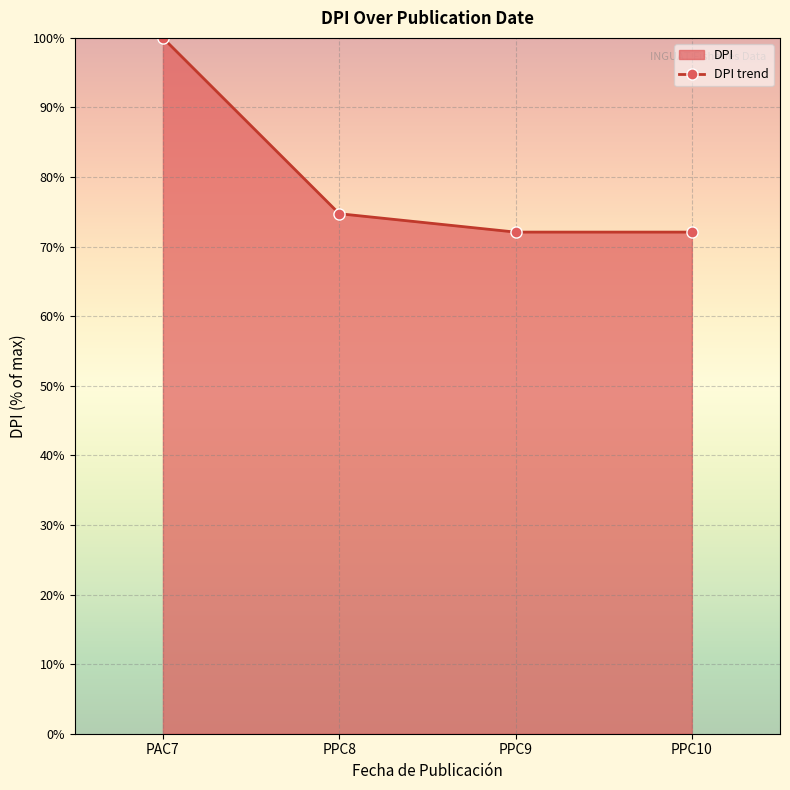

Rank the categories by value from lowest to highest.

PPC9, PPC10, PPC8, PAC7